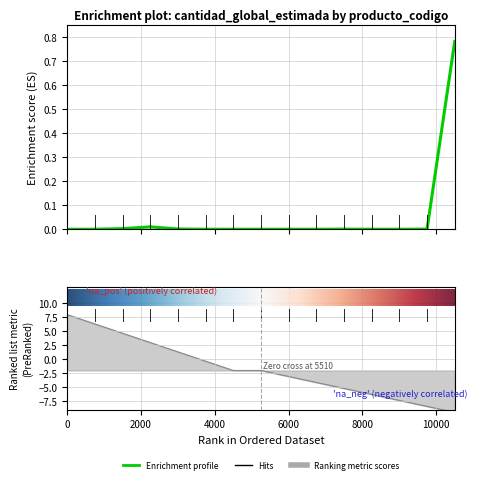

True or false: there are more than 2 points higher than both neighbors.

False